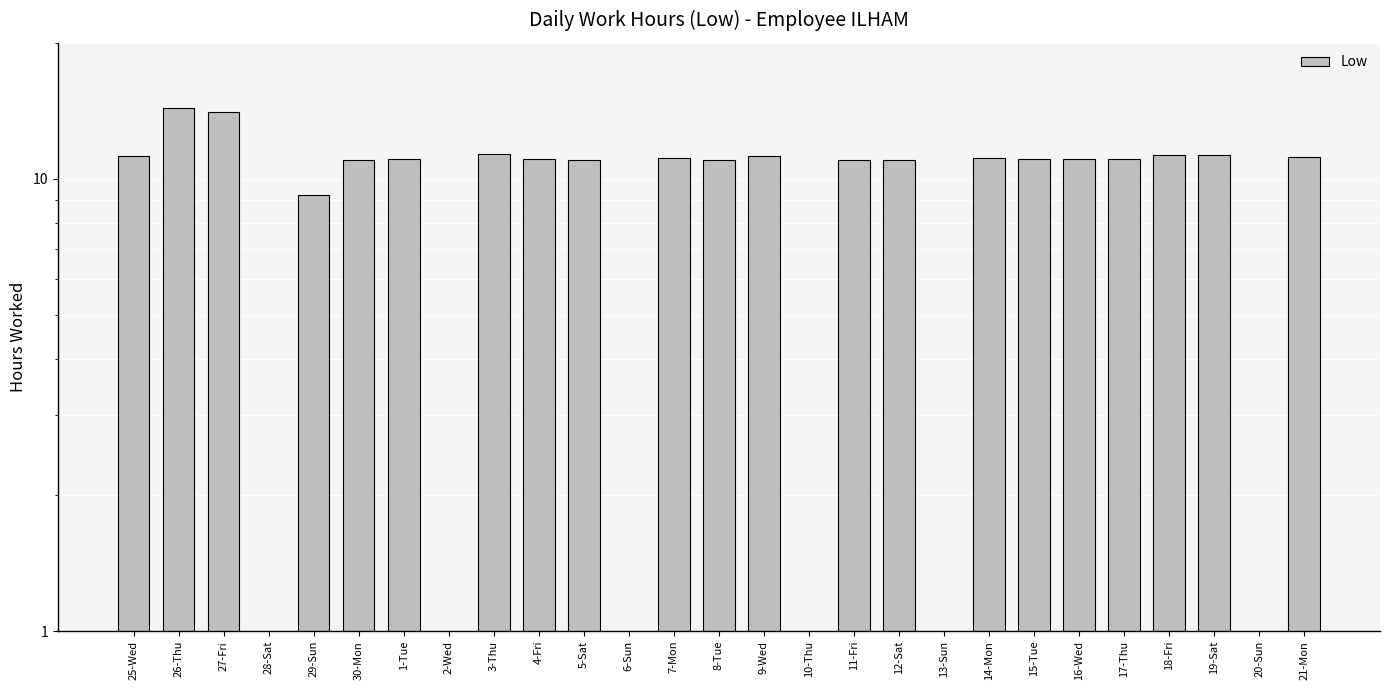

Rank the categories by value from lowest to highest.

29-Sun, 30-Mon, 5-Sat, 11-Fri, 12-Sat, 8-Tue, 1-Tue, 15-Tue, 4-Fri, 16-Wed, 17-Thu, 14-Mon, 7-Mon, 21-Mon, 25-Wed, 3-Thu, 27-Fri, 26-Thu, 28-Sat, 2-Wed, 6-Sun, 9-Wed, 10-Thu, 13-Sun, 18-Fri, 19-Sat, 20-Sun